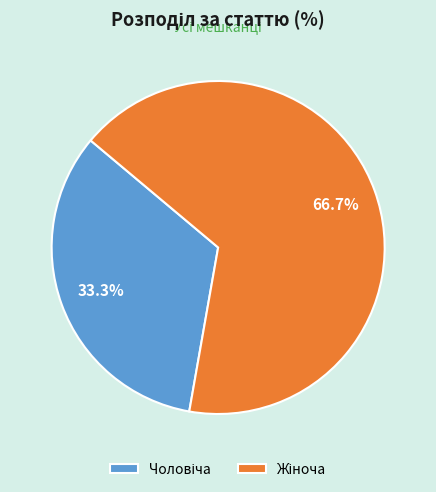

How many slices are in this pie chart?

2